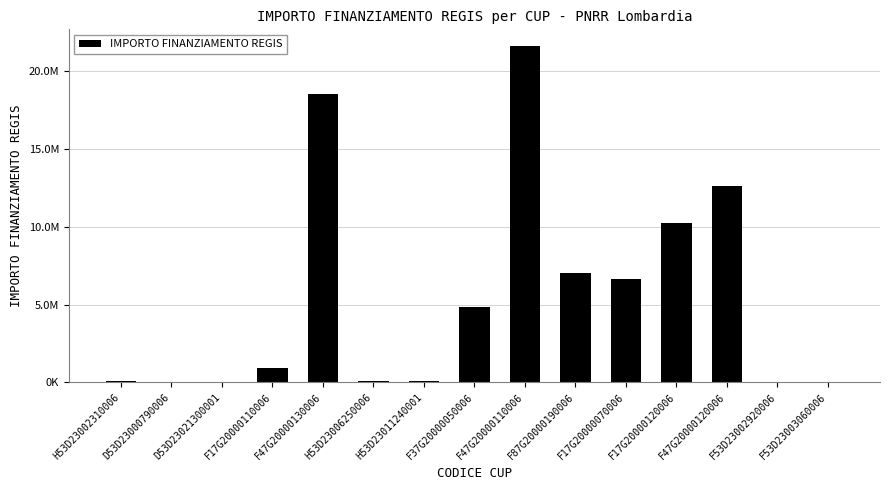

Reading right to left, transcribe all the data shown in this chart.

42816.5	44080.6	12608826.0	10267188.0	6664665.0	7024917.0	21615132.0	4863405.0	96064.0	62062.4	18552987.0	900630.0	25552.0	36123.8	54144.9